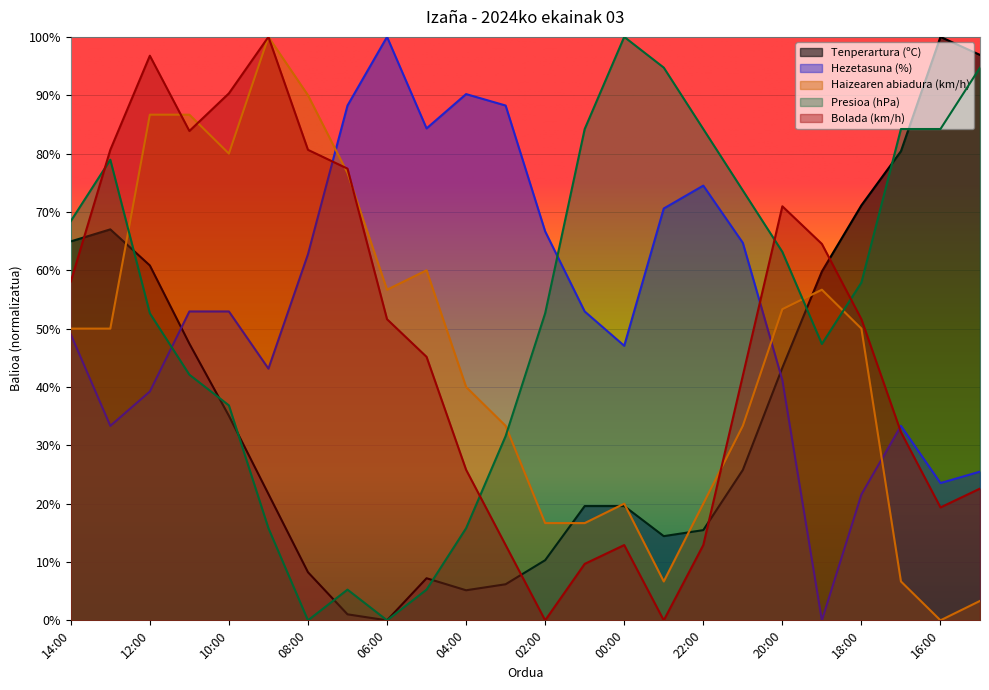

In Tenperartura (ºC), how many points are higher than both neighbors (excluding endpoints)?

3